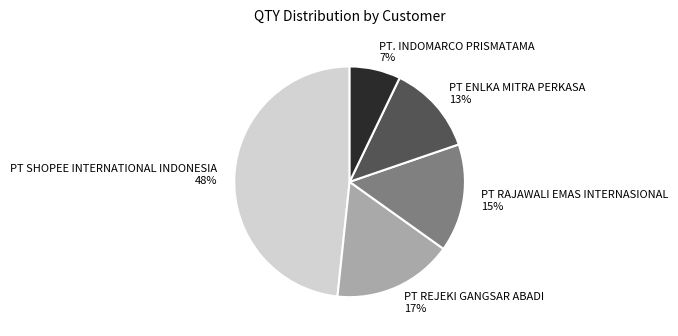

Rank the categories by value from highest to lowest.

PT SHOPEE INTERNATIONAL INDONESIA, PT REJEKI GANGSAR ABADI, PT RAJAWALI EMAS INTERNASIONAL, PT ENLKA MITRA PERKASA, PT. INDOMARCO PRISMATAMA